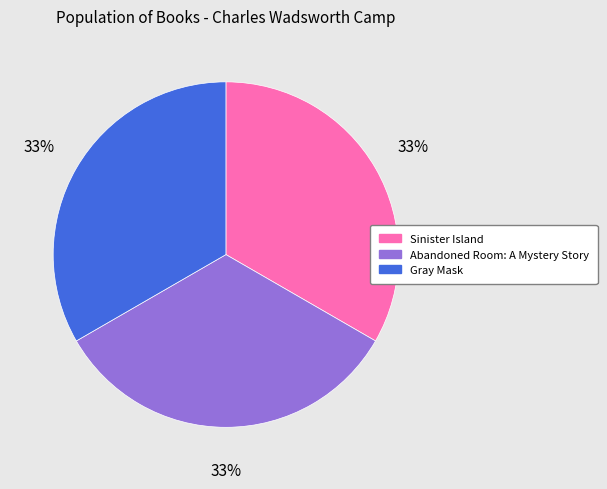

To the nearest percent, what is the combined percentage of Gray Mask and Sinister Island?

67%